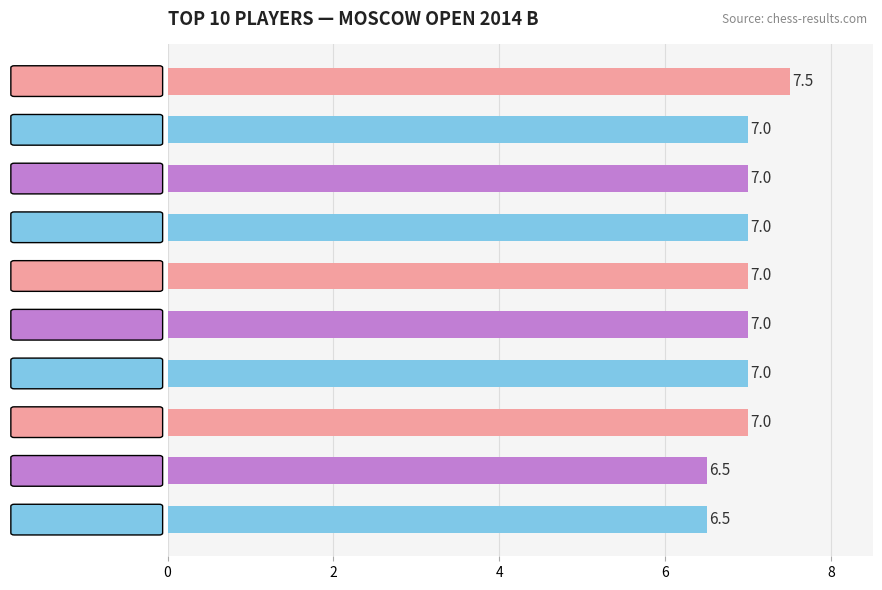

The value at Kovanova Baira is 7.0. True or false?

True